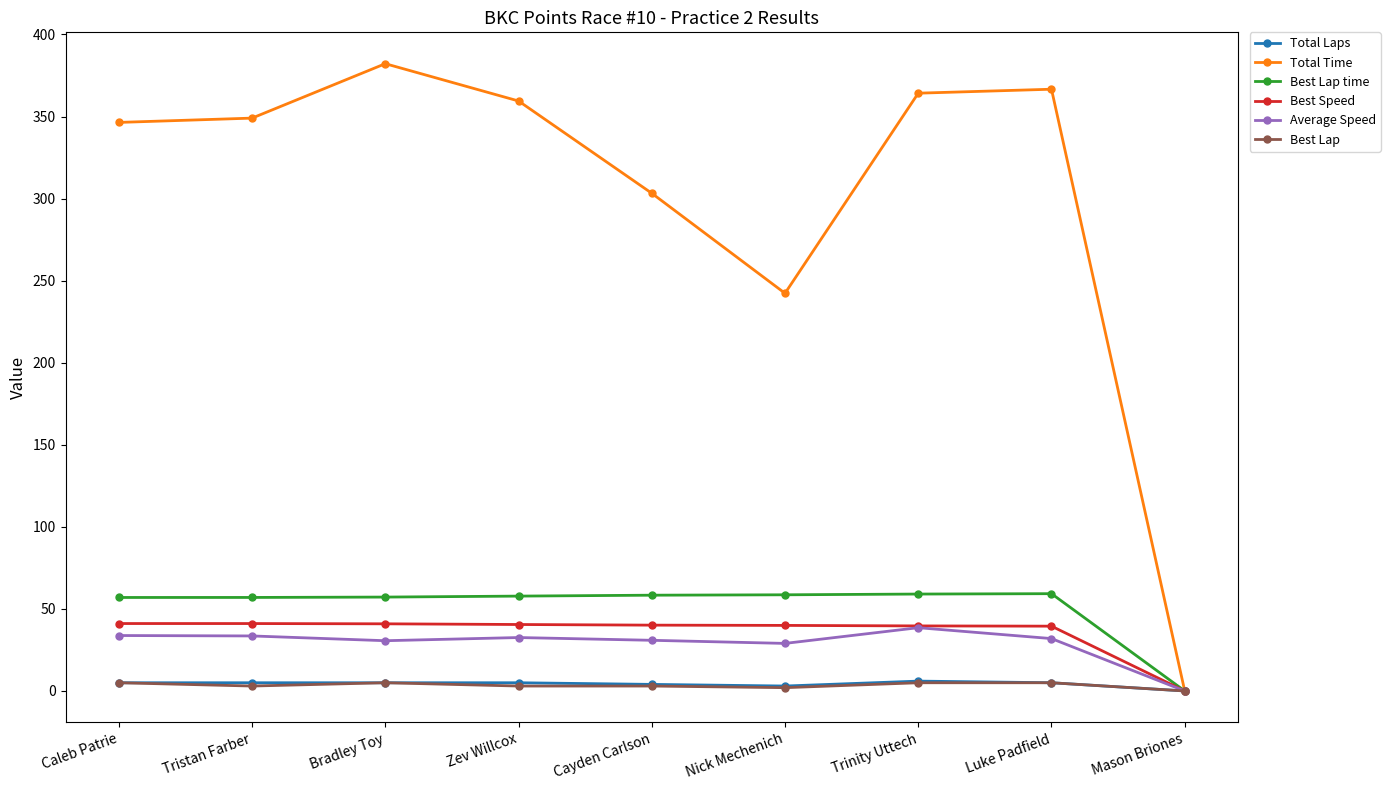

How many interior local peaks does the Total Time series have?

2